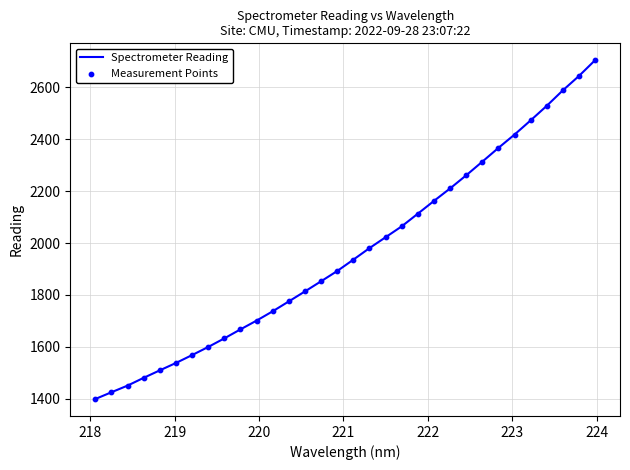

What is the minimum value shown in the chart?

1399.0